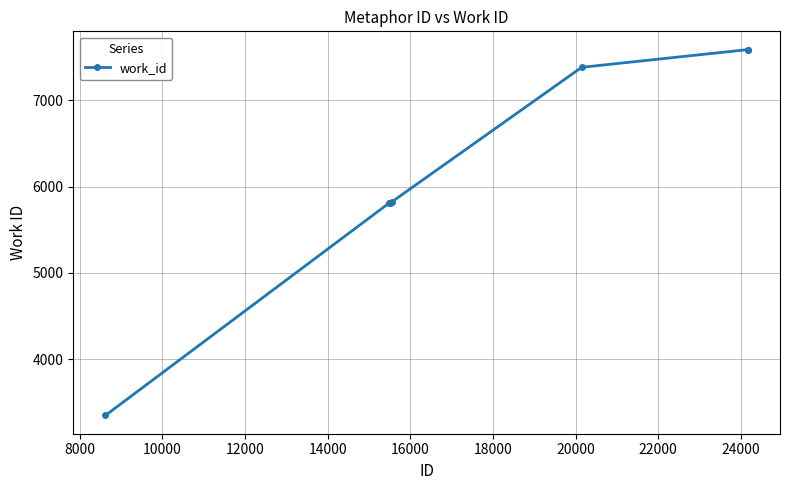

What is the sum of all values?

49171